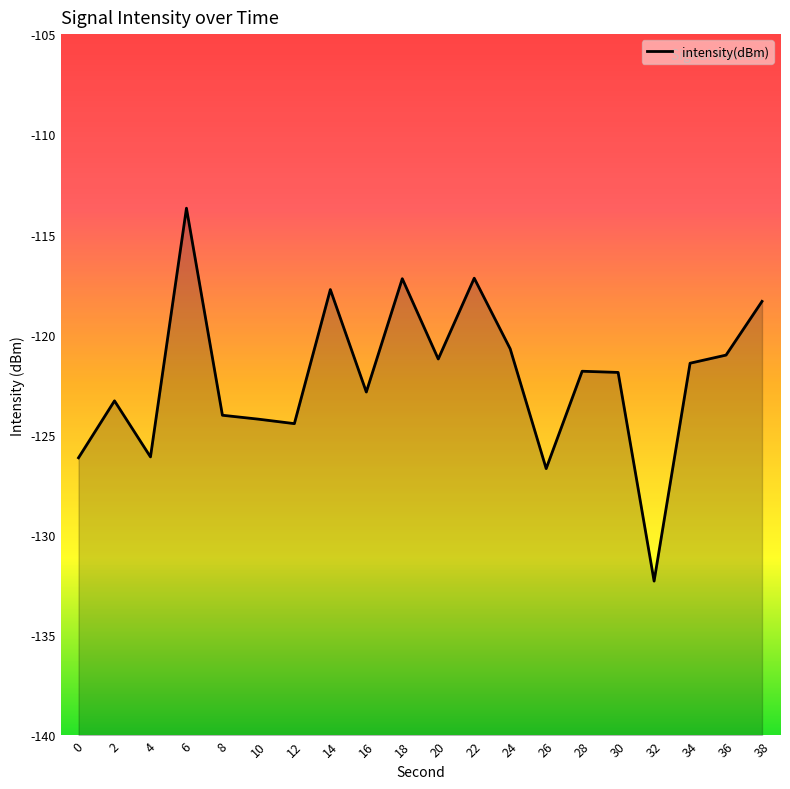

Reading left to right, transcribe all the data shown in this chart.

-126.1	-123.3	-126.1	-113.7	-124.0	-124.2	-124.4	-117.7	-122.9	-117.2	-121.2	-117.2	-120.7	-126.7	-121.8	-121.9	-132.3	-121.4	-121.0	-118.3